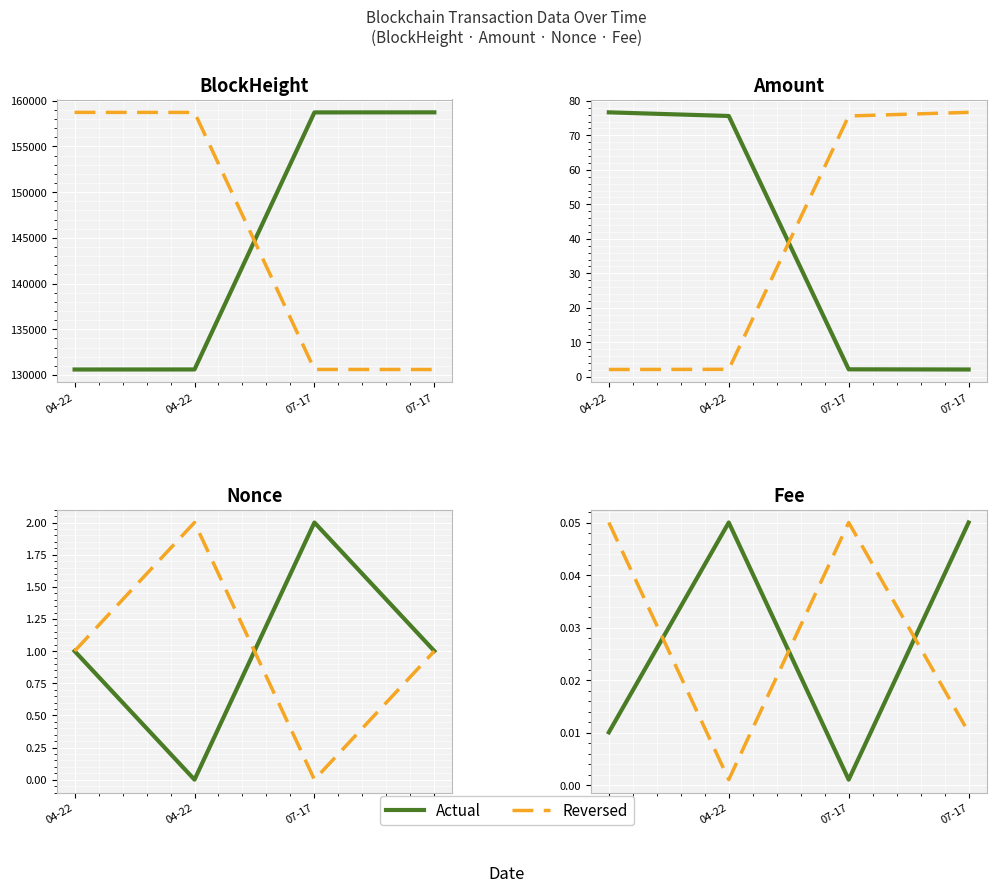

How many data points does each series have?

4